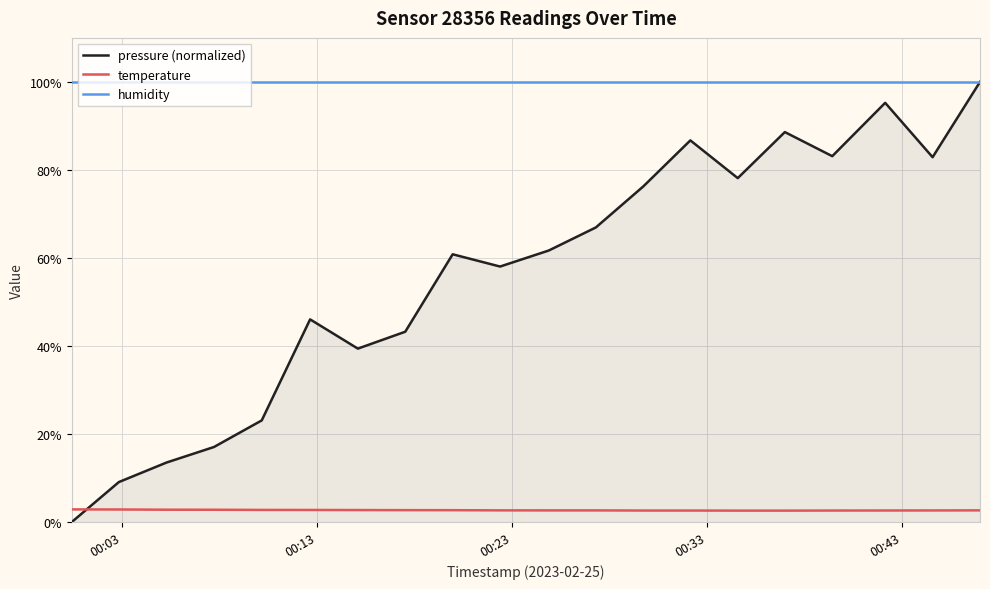

What is the sum of all temperature values?

53.8